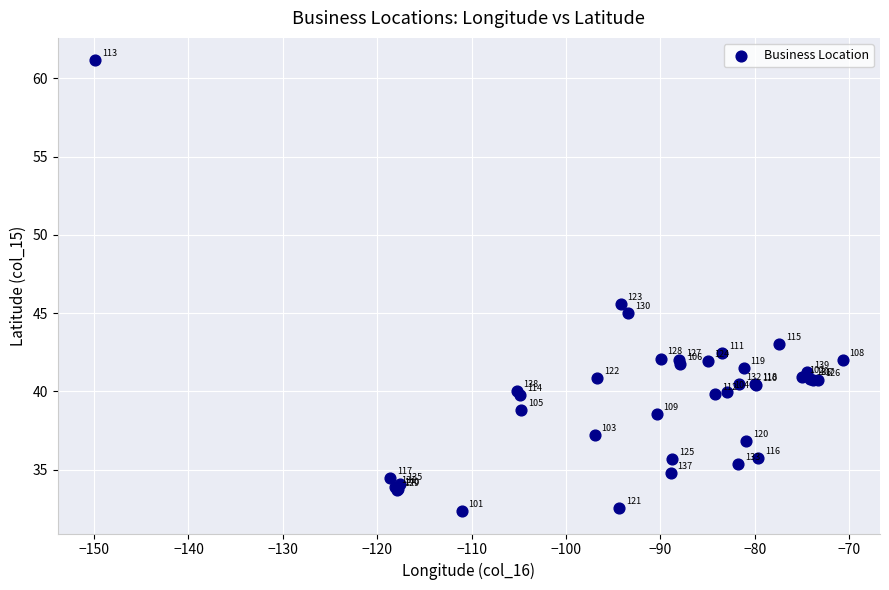

What Y value in the scatter plot is closest to 46?

45.6